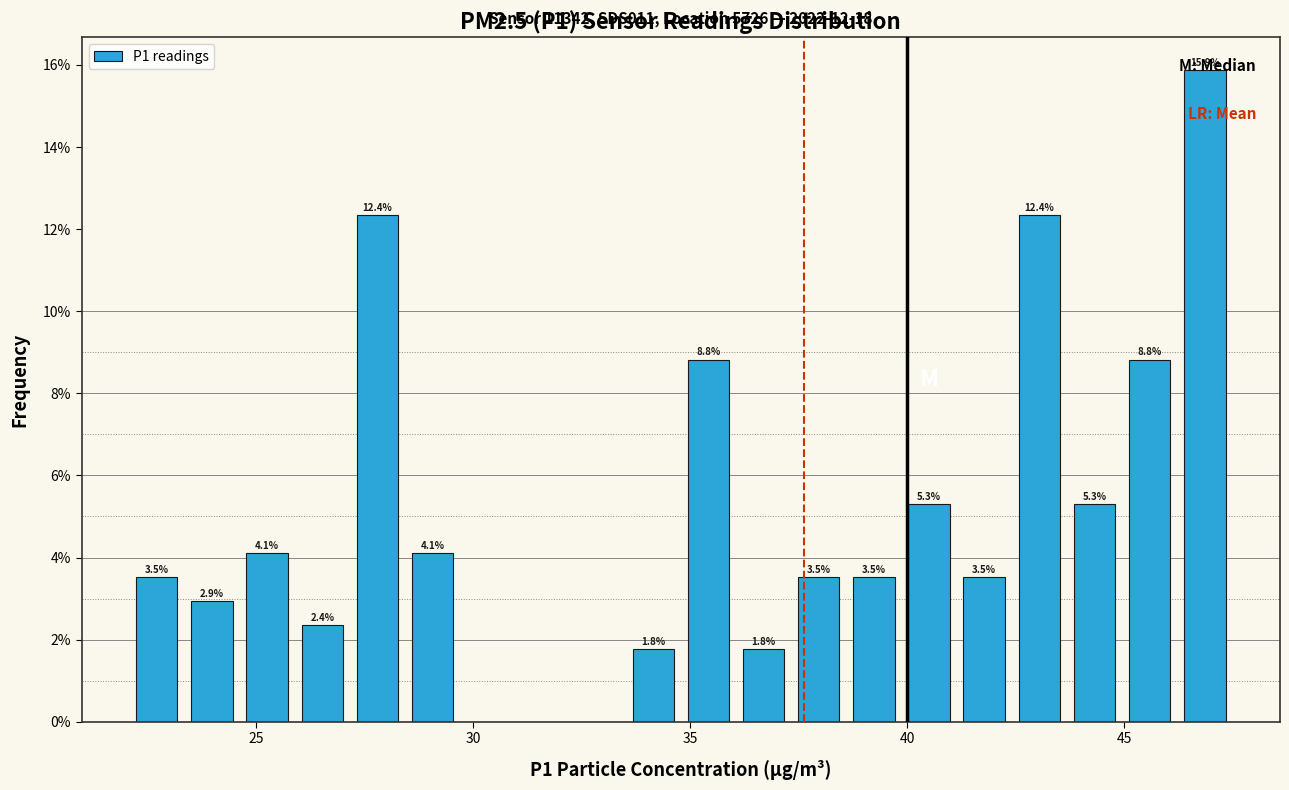

Read against the x-axis, roughly where is the centre of the tallest bar?

47.0